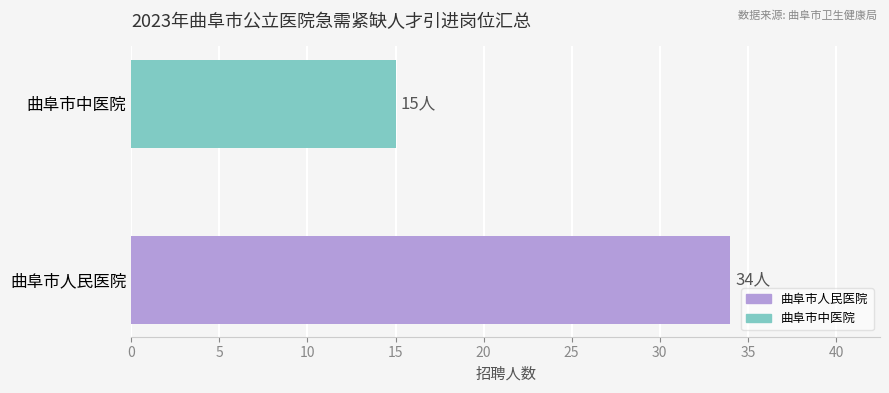

Count the values in the range 15 to 34.

2